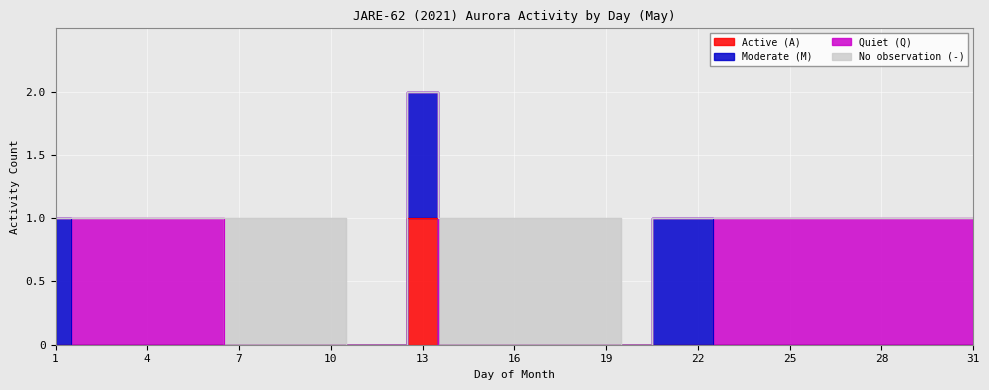

Which category has the lowest value across all series?

1